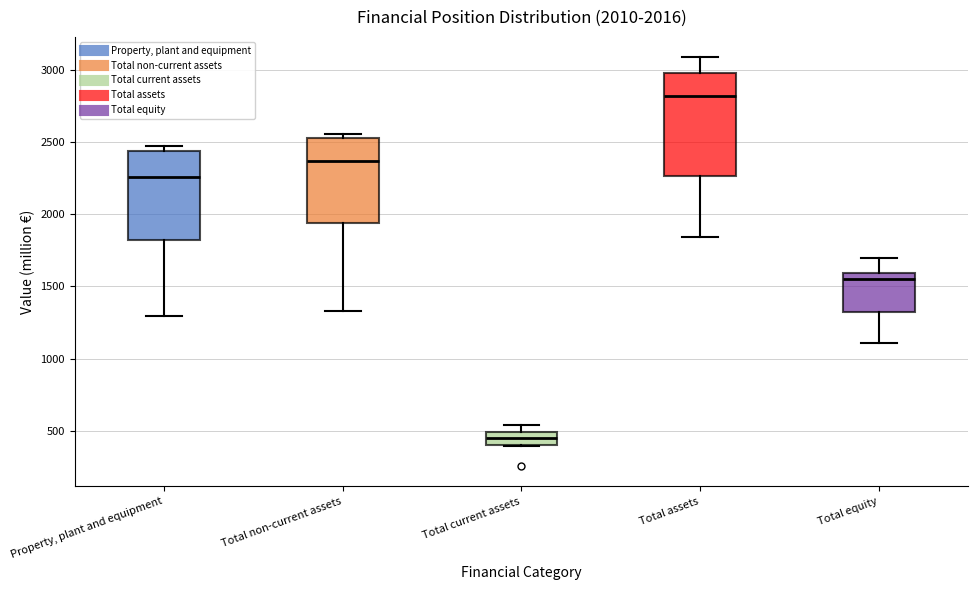

Which box's median line is the lowest?

Total current assets